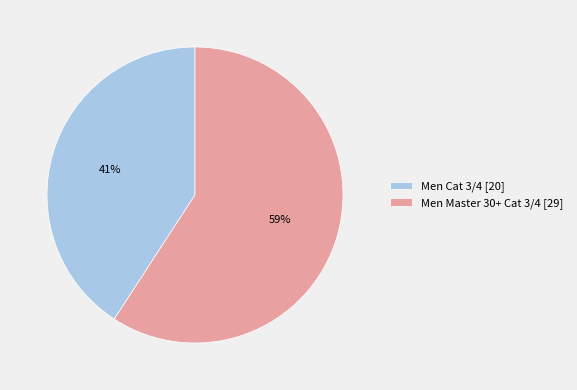

Does Men Master 30+ Cat 3/4 represent more than half of the total?

Yes